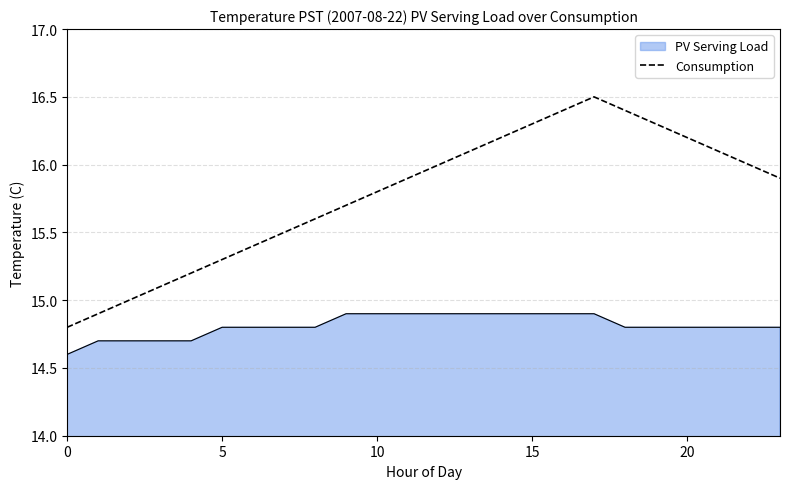

What is the greatest value displayed?

16.5